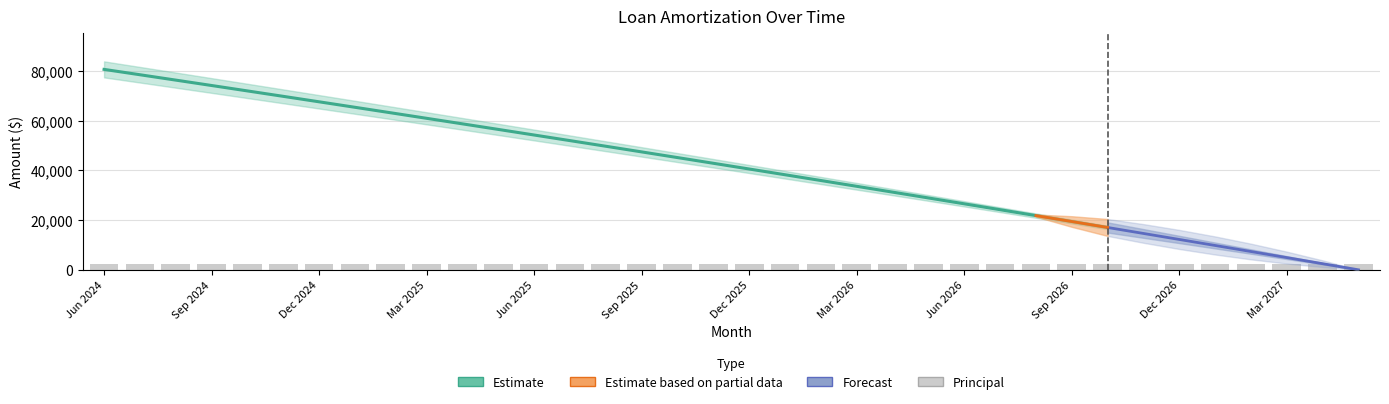

Is it true that Principal equals 575.7 at May 2025?

False